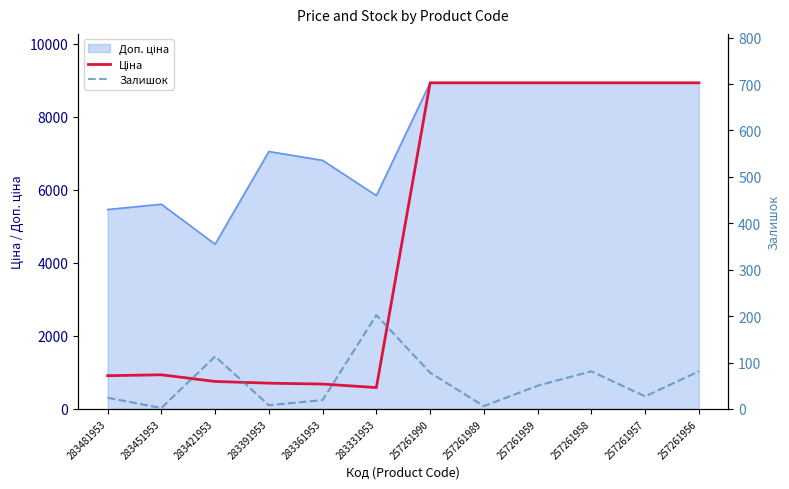

Which has a higher value, 257261959 or 283331953?

257261959